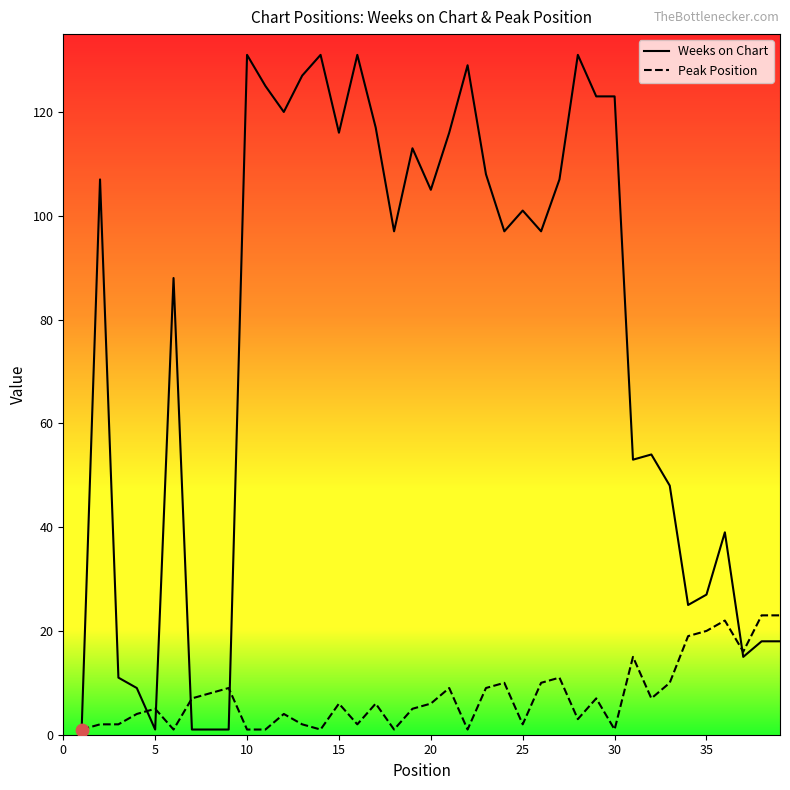

Which series has the largest total across all categories?

Weeks on Chart